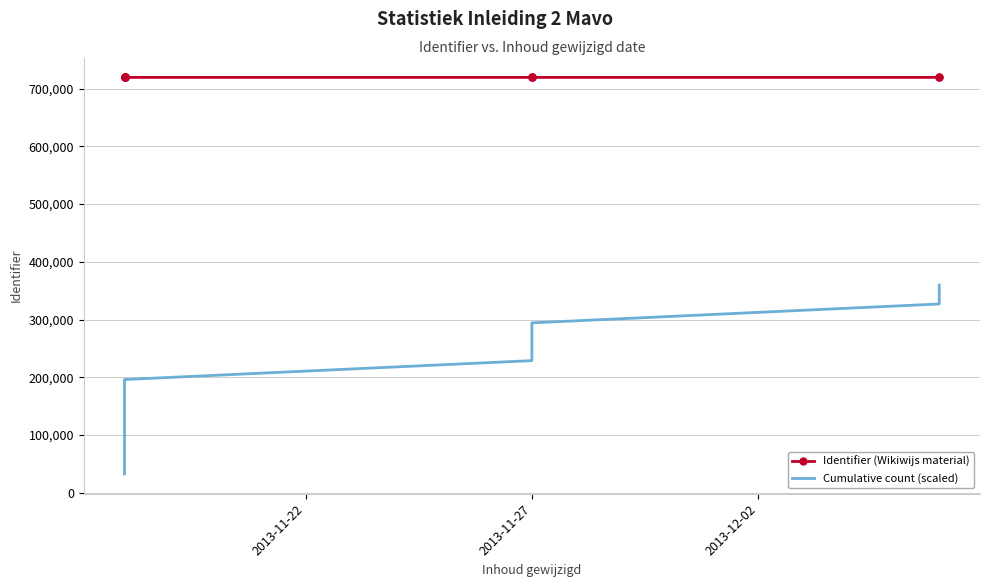

What is the sum of the Cumulative count (scaled) values at 6 and 2013-11-27?

294243.1